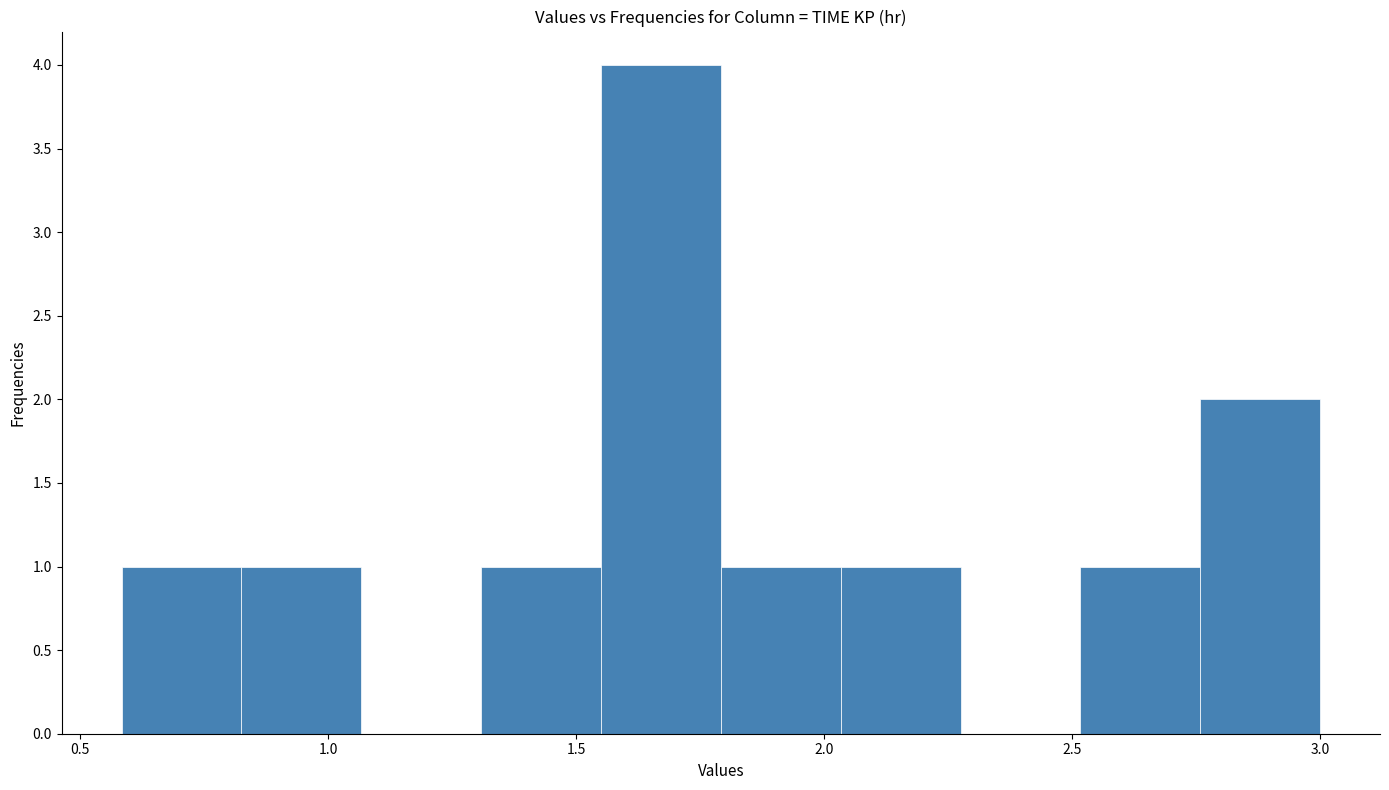

Which range on the x-axis has the tallest bar?

1.55 to 1.80